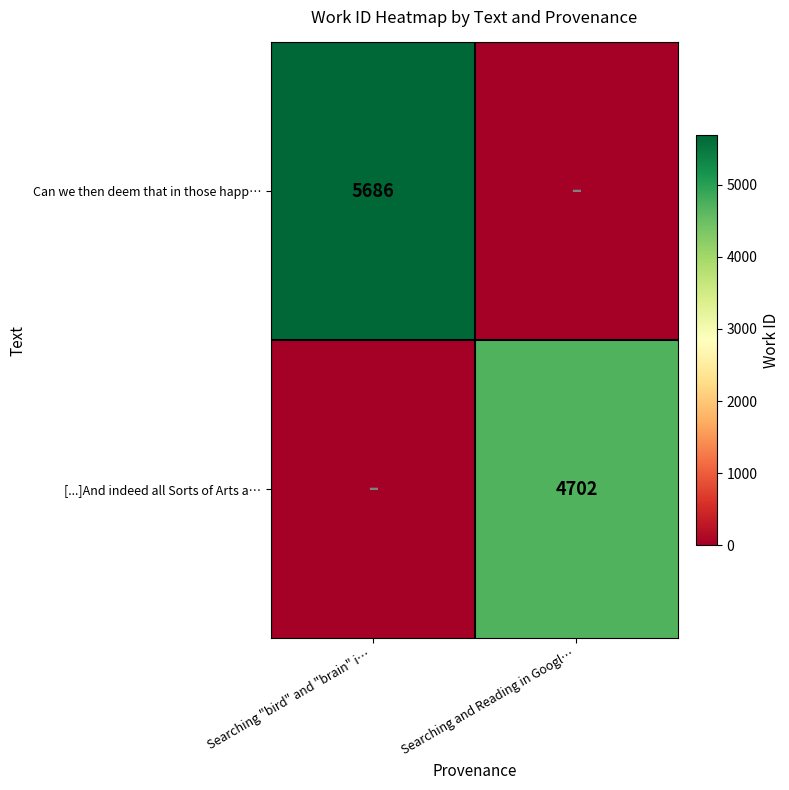

True or false: Can we then deem that in those happ… has a value of 10120 at Searching "bird" and "brain" i….

False